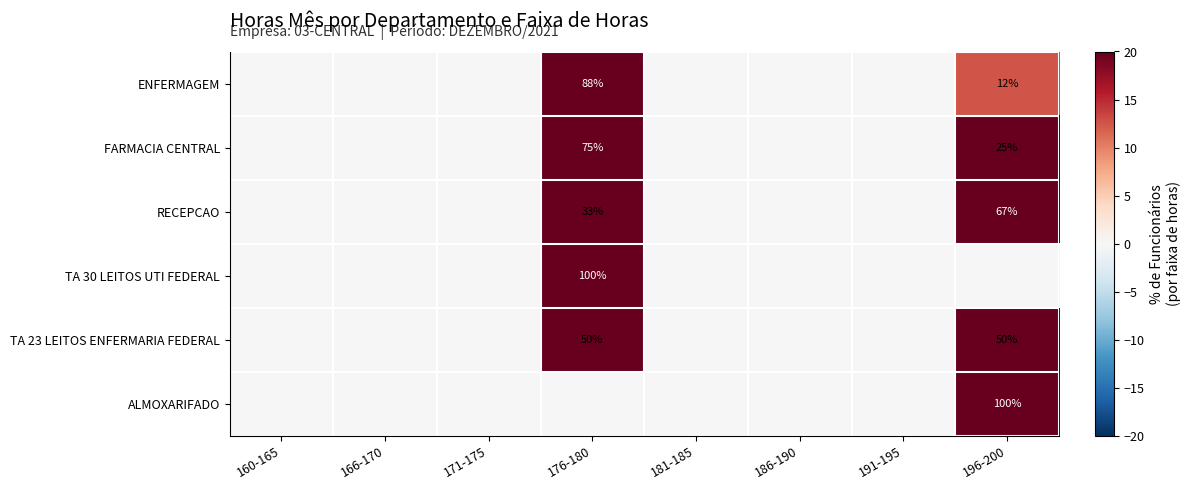

Is it true that RECEPCAO equals 67 at 196-200?

True